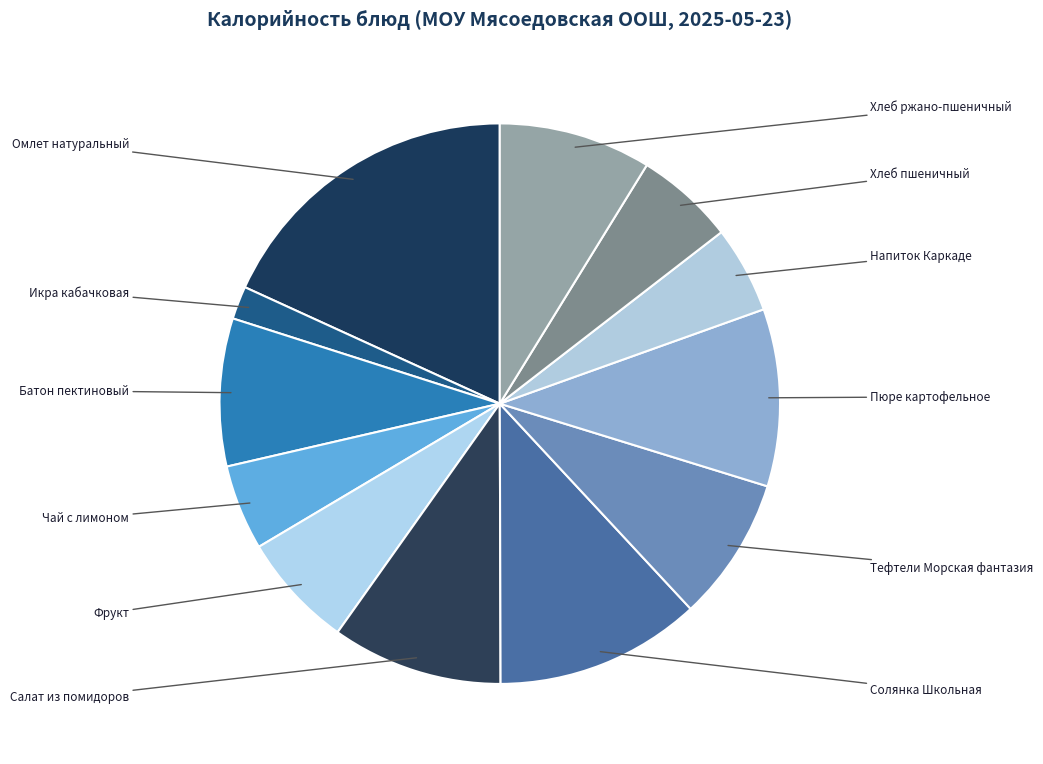

Count the number of slices in the pie.

12